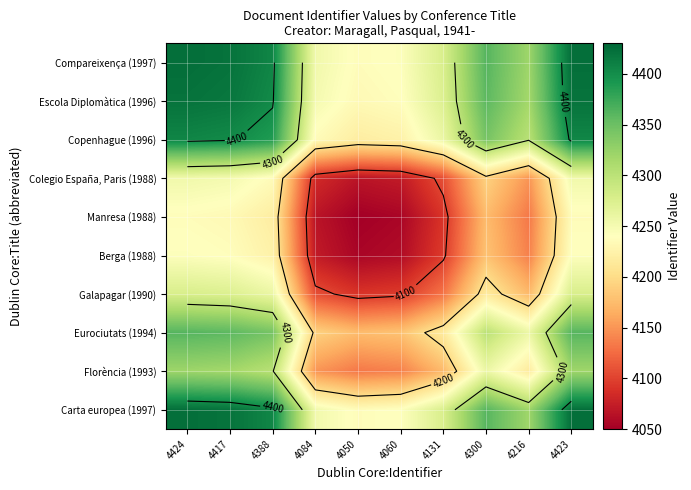

What is the difference between the highest and lowest values at 4424?

187.0